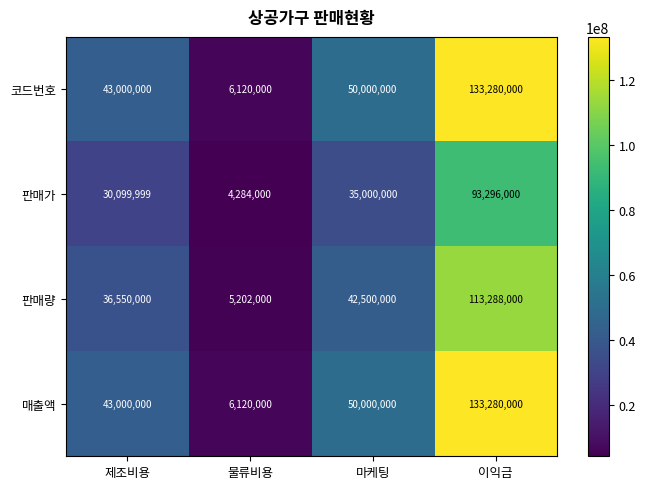

What is the smallest value displayed?

4284000